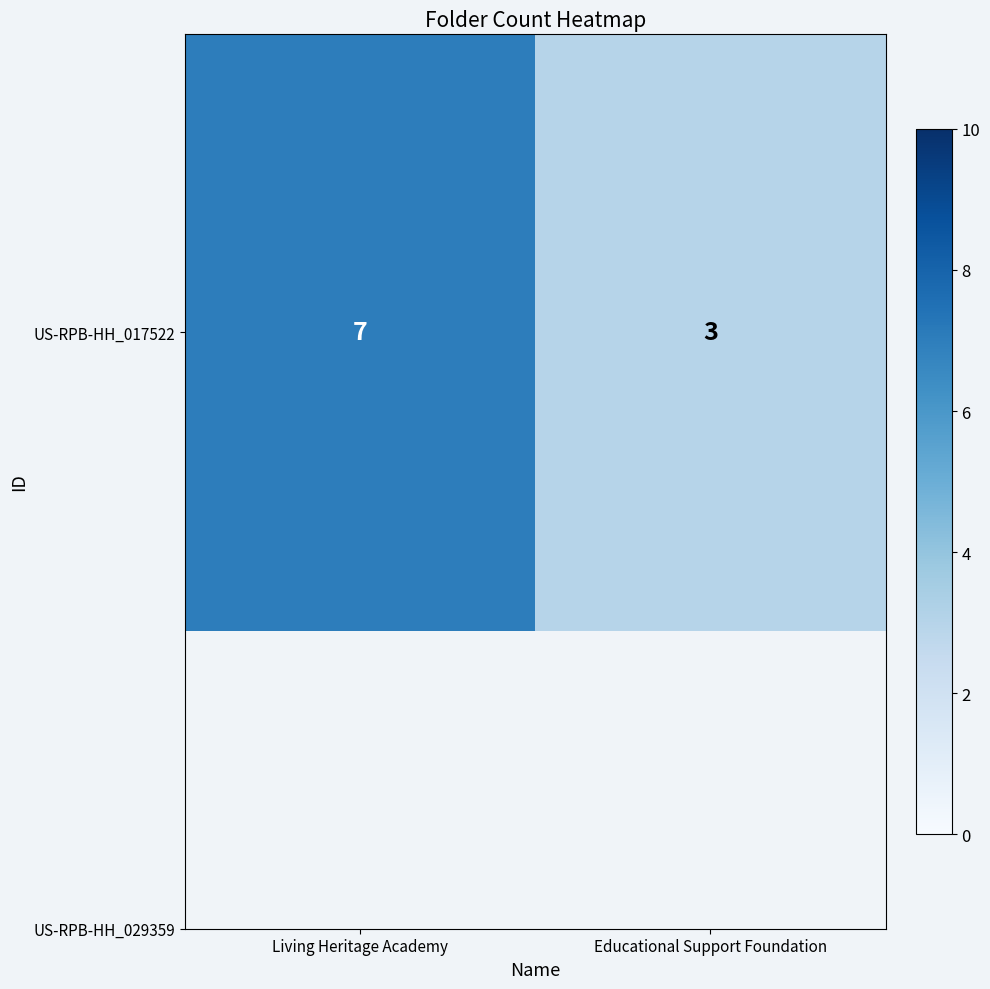

What is the ratio of the value at Educational Support Foundation to the value at Living Heritage Academy?

0.4